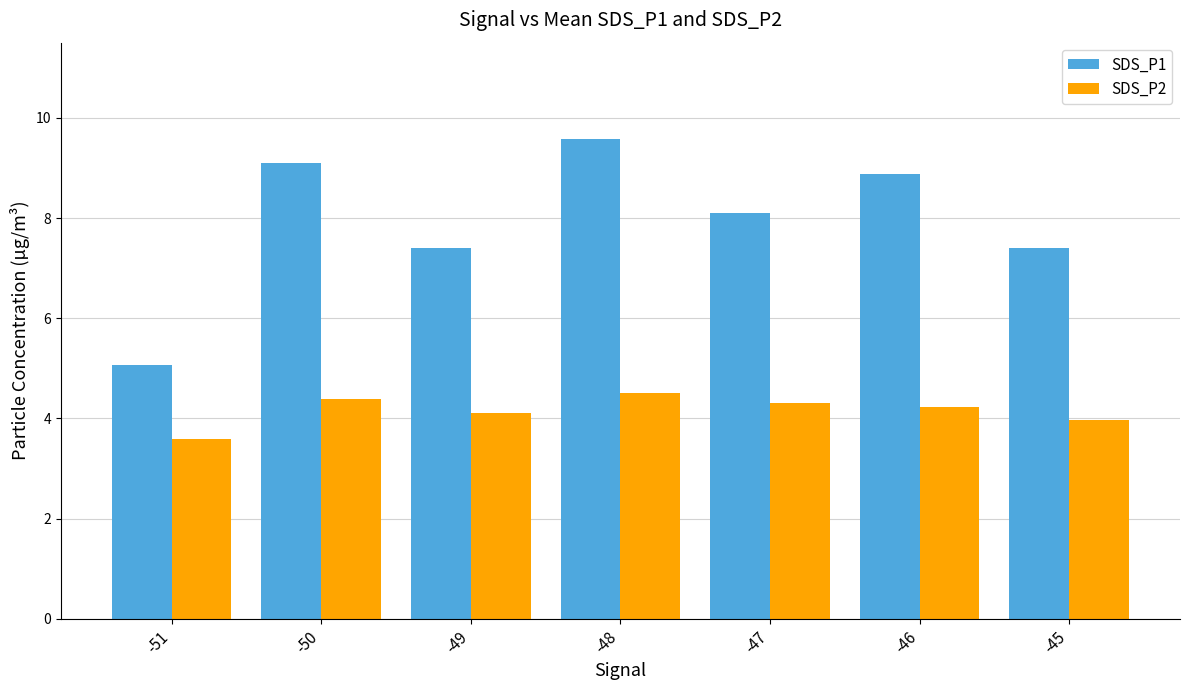

Read the SDS_P2 value at -50.

4.4